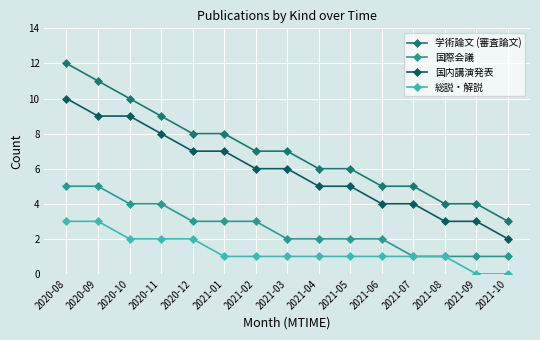

Rank the categories by 総説・解説 value from highest to lowest.

2020-08, 2020-09, 2020-10, 2020-11, 2020-12, 2021-01, 2021-02, 2021-03, 2021-04, 2021-05, 2021-06, 2021-07, 2021-08, 2021-09, 2021-10